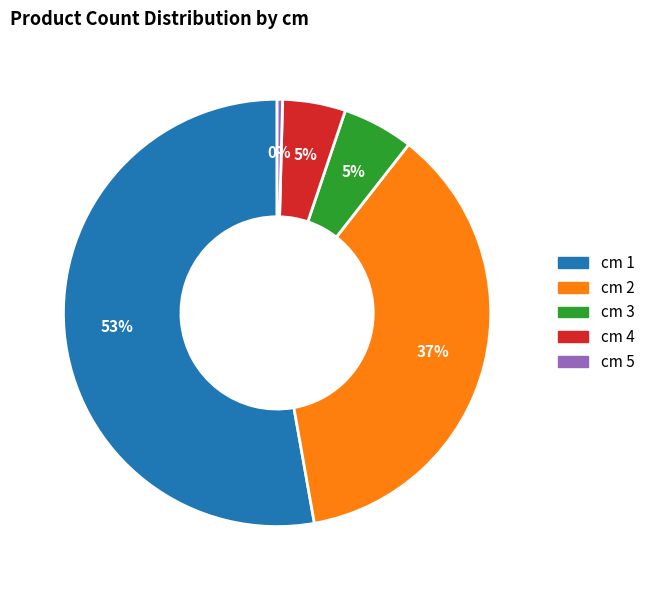

Combined, do cm 5 and cm 1 account for over 50%?

Yes